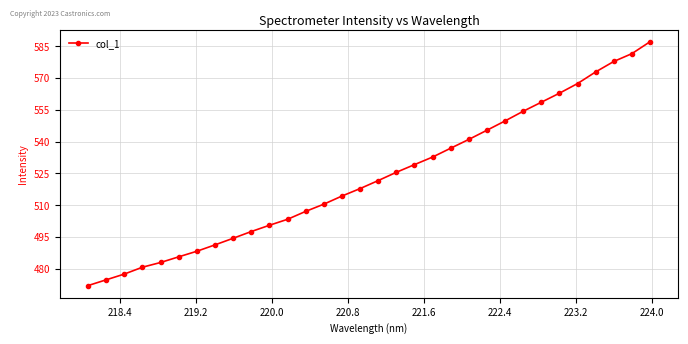

True or false: the data has more than 2 interior local peaks.

False